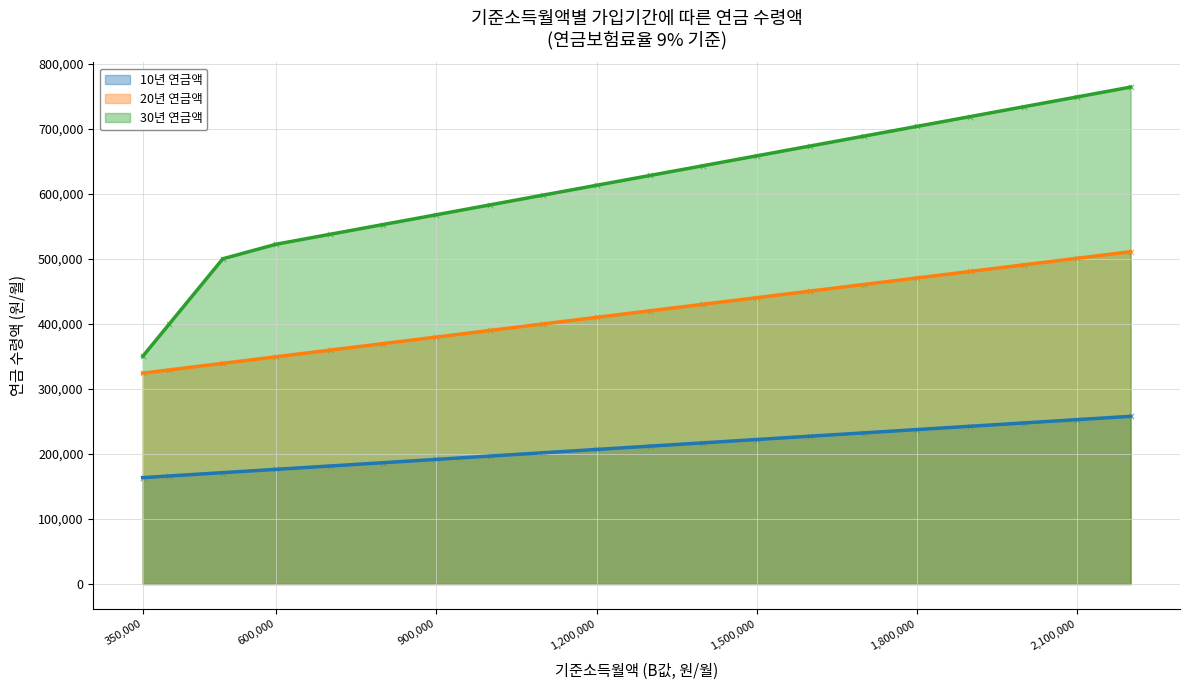

What is the total value across all series at 1900000?

1441700